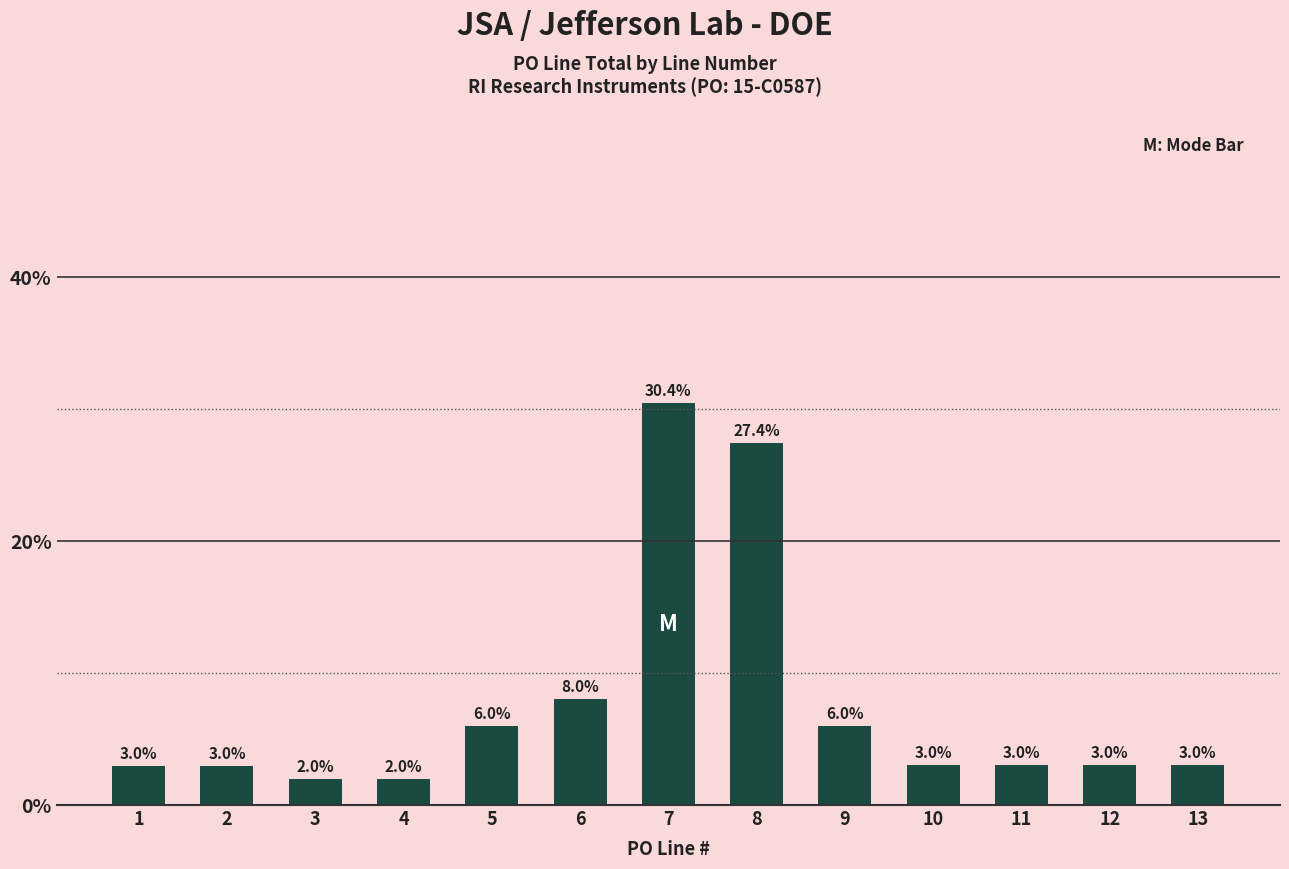

Is it true that the value at 9 is 6.0?

True